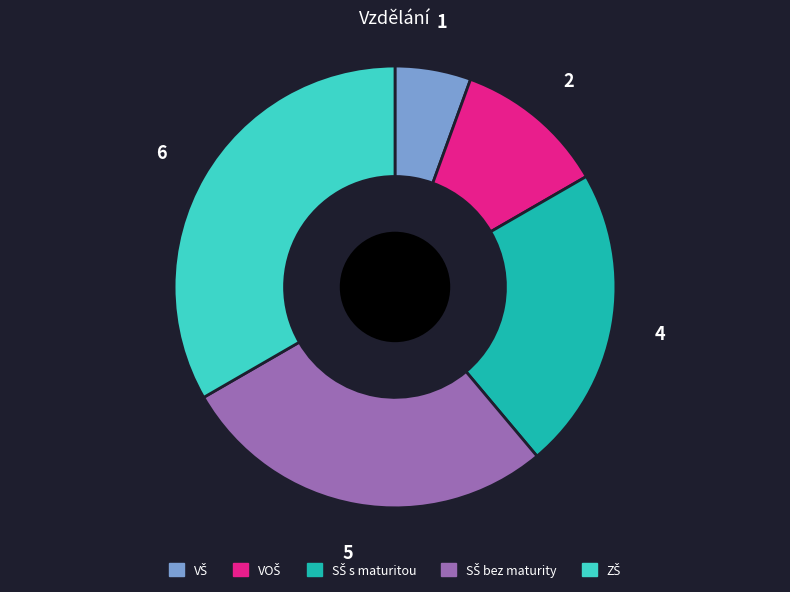

Is there a majority slice in this chart?

No